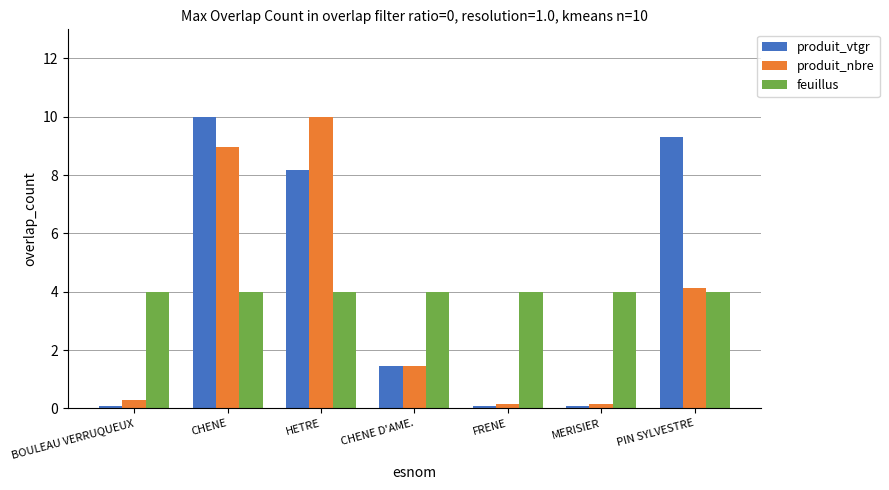

What is the average value of the produit_vtgr series?

4.2